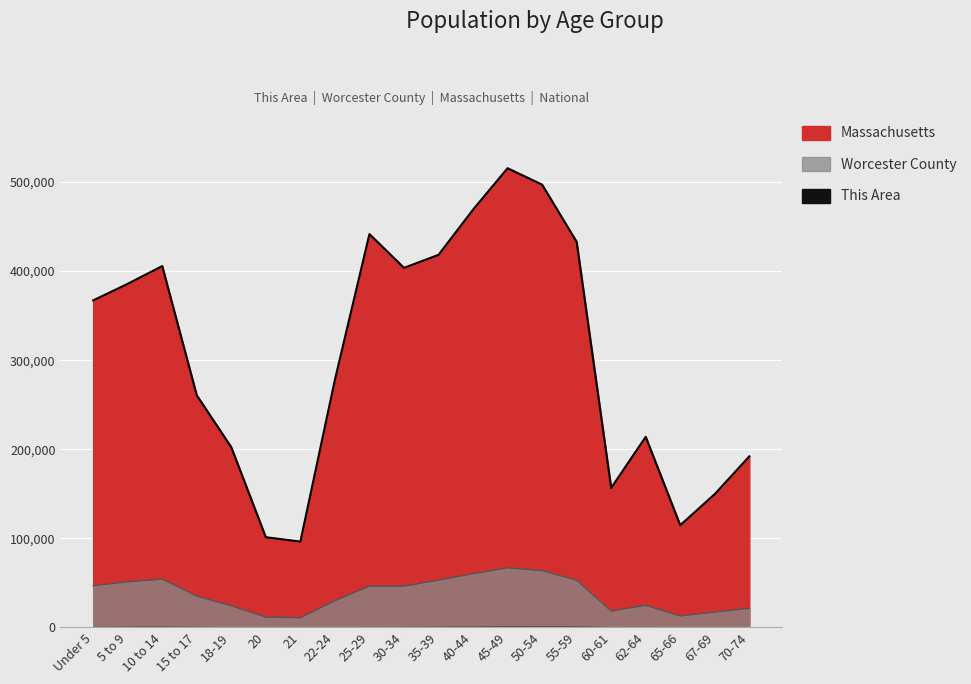

True or false: Massachusetts and Worcester County intersect in this chart.

False